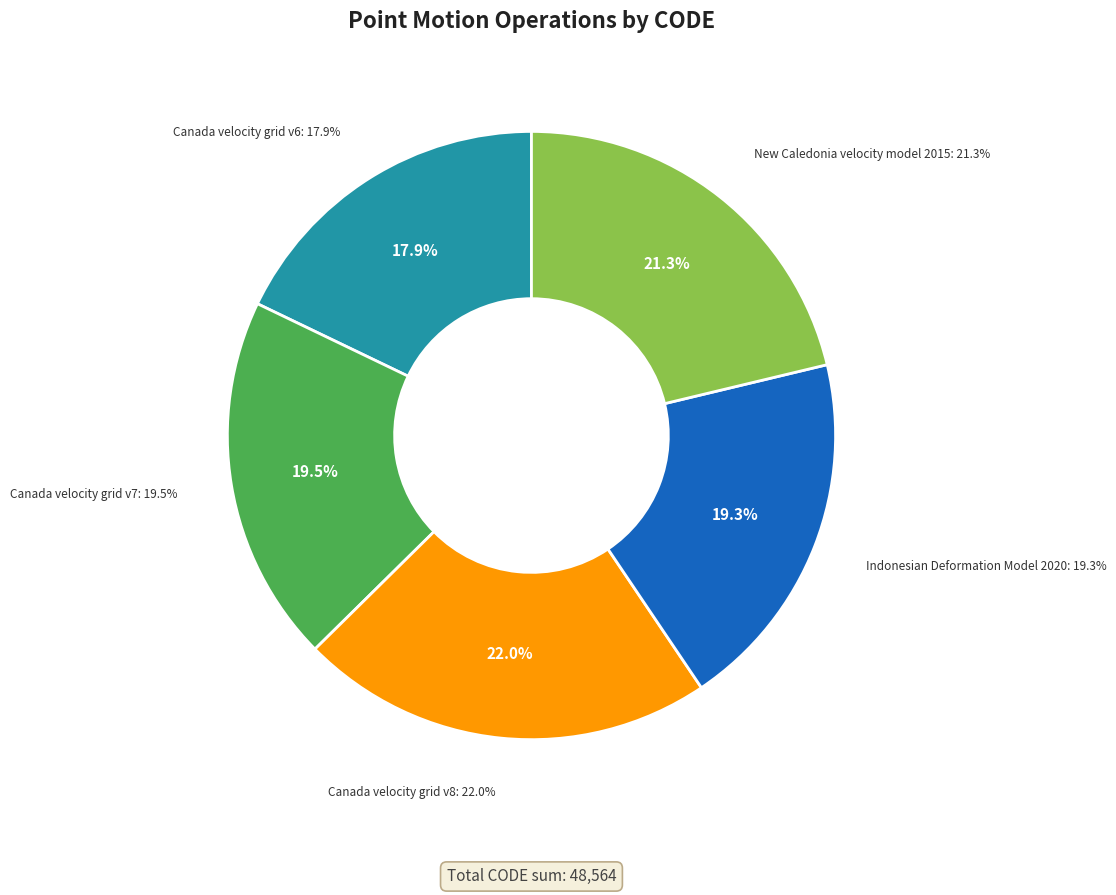

Does Canada velocity grid v6 represent more than half of the total?

No